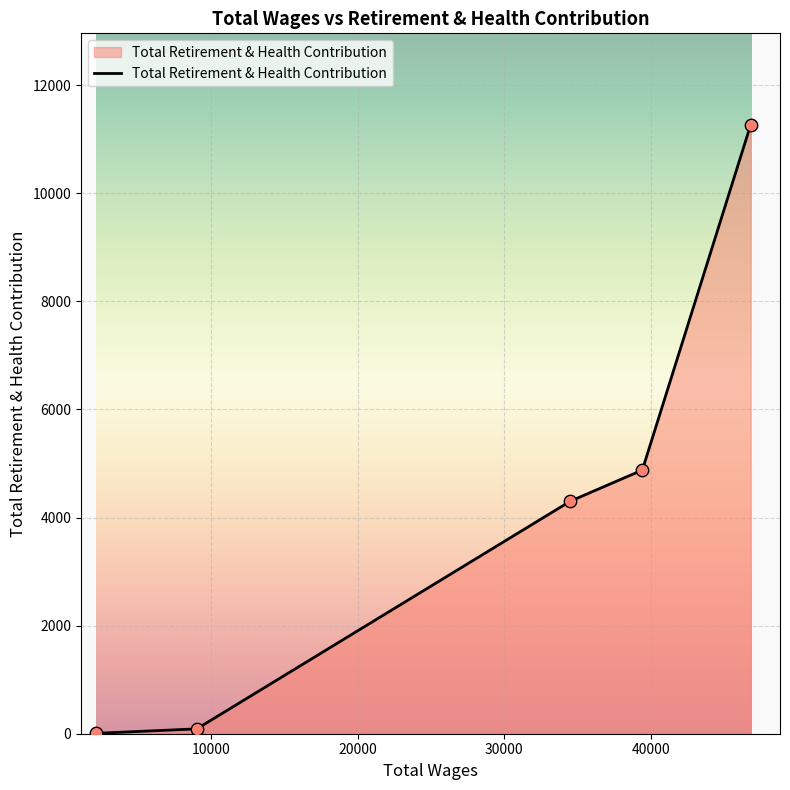

What is the difference between the maximum and minimum values?

11261